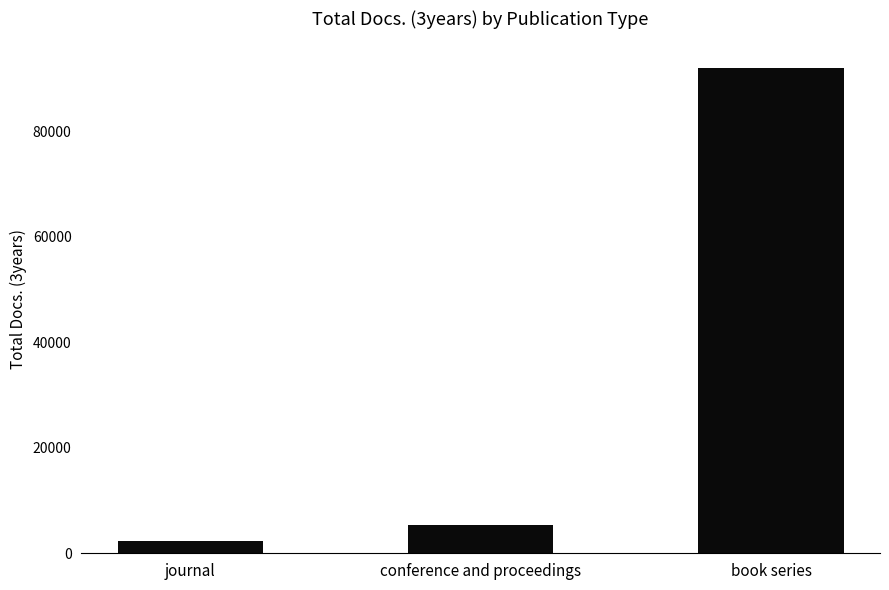

Where is the data nearest to the value 47080?

conference and proceedings